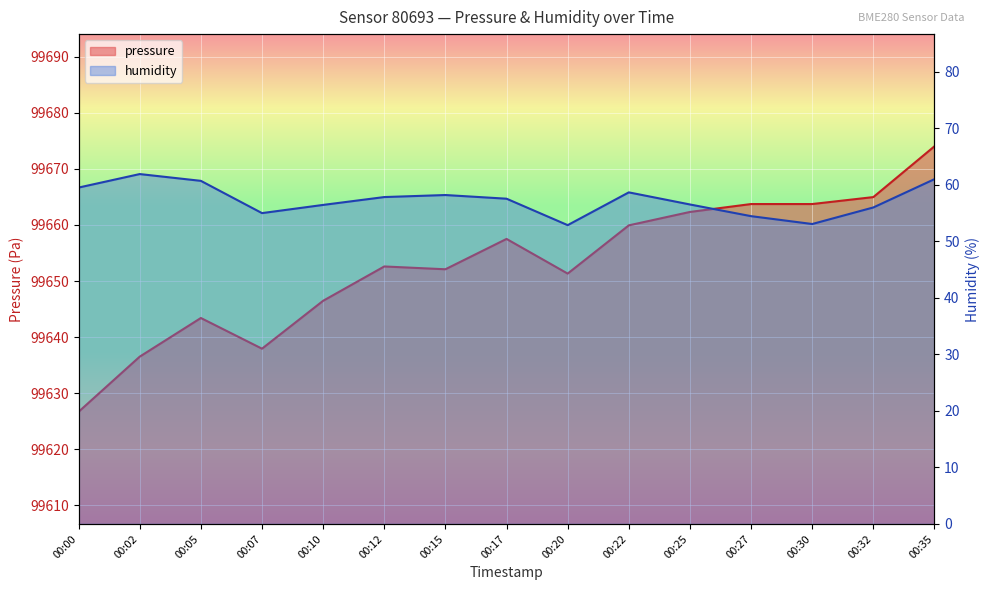

The humidity series shows 91.6 at 00:05. True or false?

False